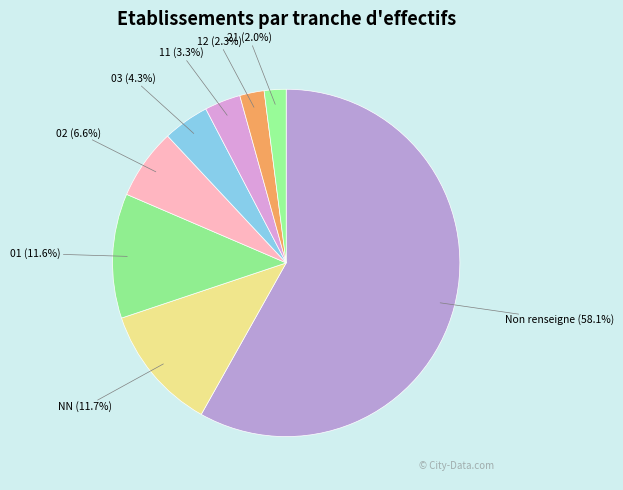

Count the number of slices in the pie.

8